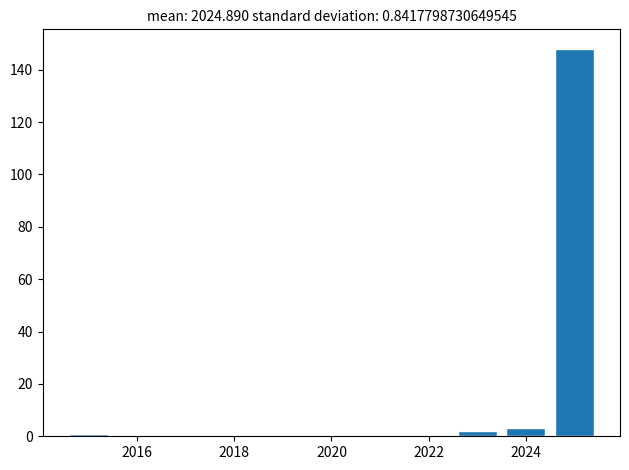

Reading left to right, list every bar in this chart as the range it spans on the x-axis followed by its height. Neither the bar edges nor the heights are printed on the chart, so give them approximately, as read against the axes.

2014.5 to 2015.5: under 2
2015.5 to 2016.5: 0
2016.5 to 2017.5: 0
2017.5 to 2018.5: 0
2018.5 to 2019.5: 0
2019.5 to 2020.5: 0
2020.5 to 2021.5: 0
2021.5 to 2022.5: 0
2022.5 to 2023.5: 2
2023.5 to 2024.5: 4
2024.5 to 2025.5: 148